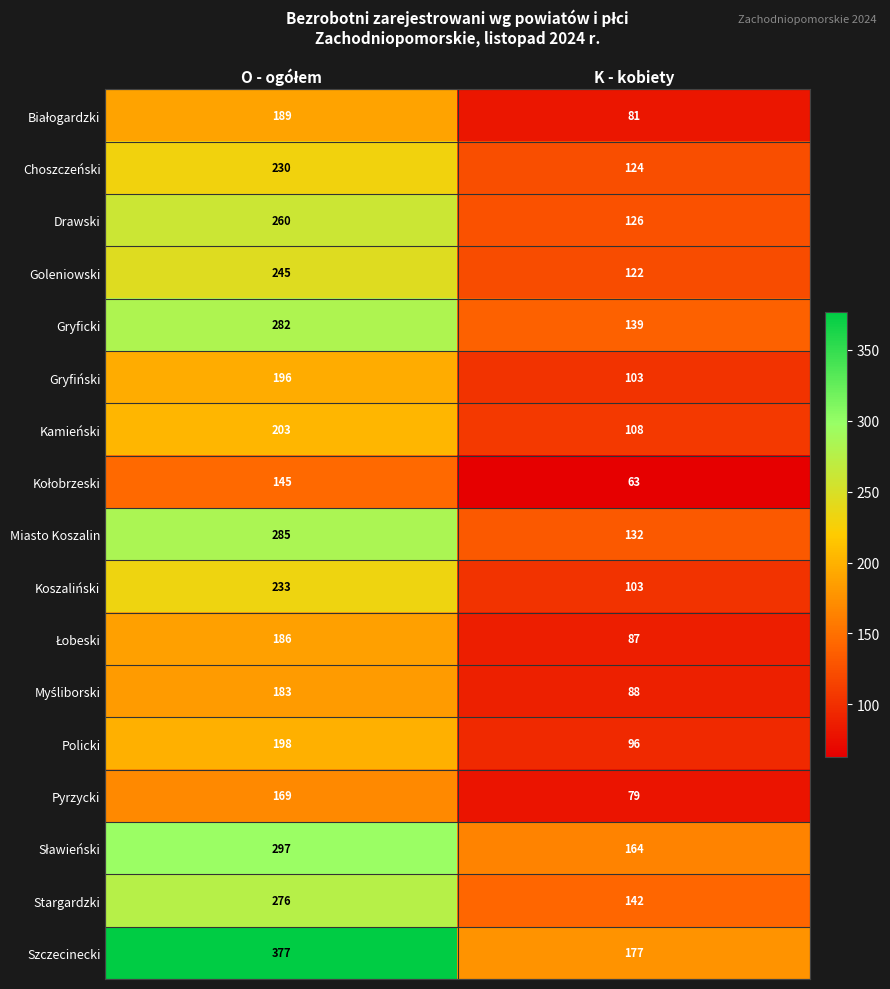

Which series has the widest spread of values?

Szczecinecki